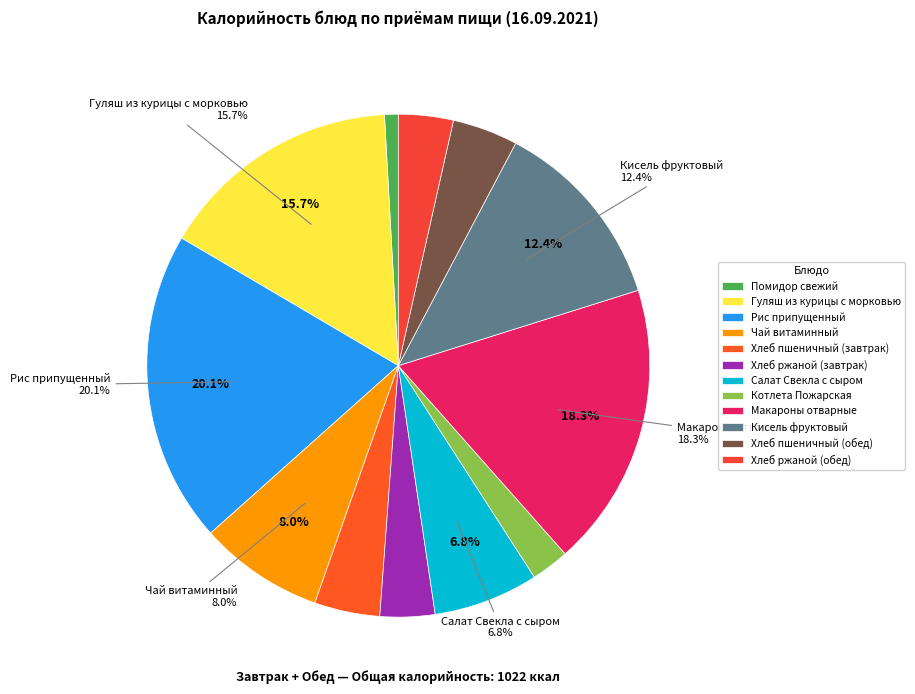

Does Помидор свежий account for over 50% of the chart?

No